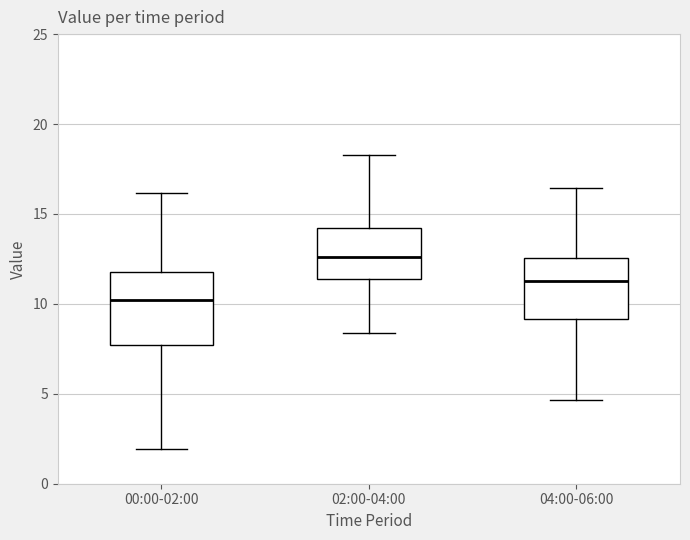

Reading left to right, transcribe this box plot: for each box, give where its median line is, the range the box spans, and where its two whiskers end, as read against the y-axis. The values are not printed on the chart, so give them approximately, as read against the axis.

00:00-02:00: median 10.0, box 7.5 to 12.0, whiskers 2.0 to 16.0
02:00-04:00: median 12.5, box 11.5 to 14.0, whiskers 8.5 to 18.5
04:00-06:00: median 11.5, box 9.0 to 12.5, whiskers 4.5 to 16.5